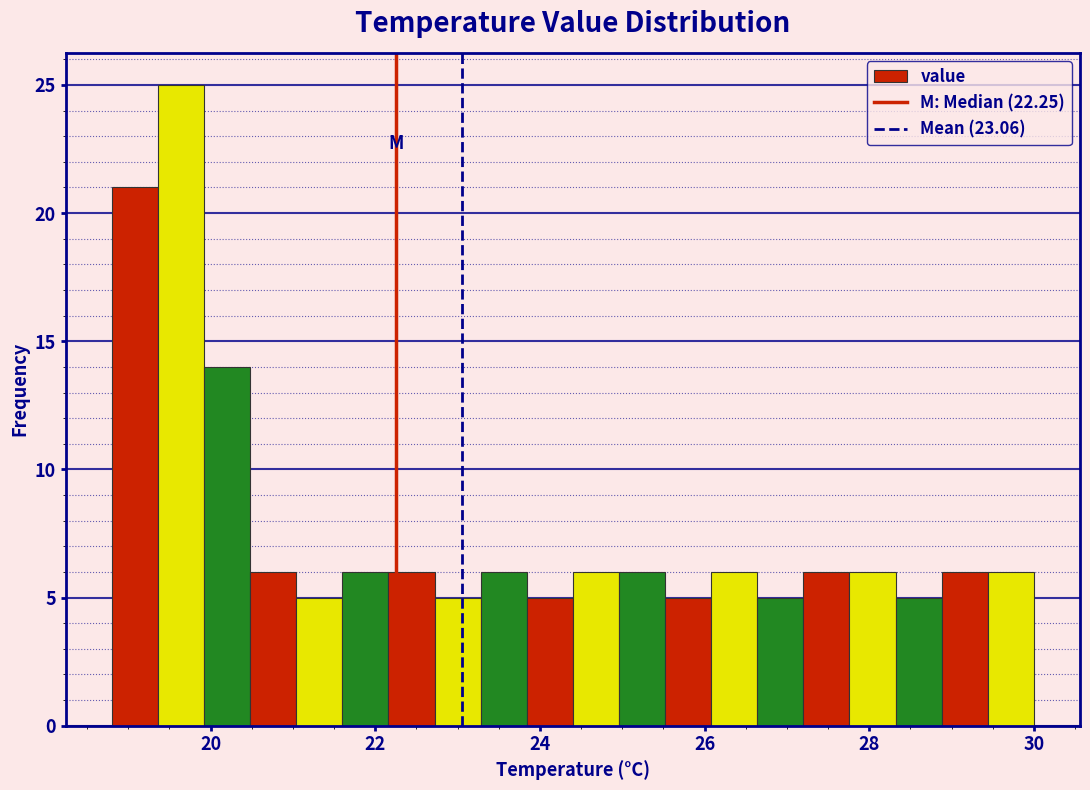

Around what value on the x-axis is the tallest bar? Give the approximate position of its centre, as read against the axis.

19.6